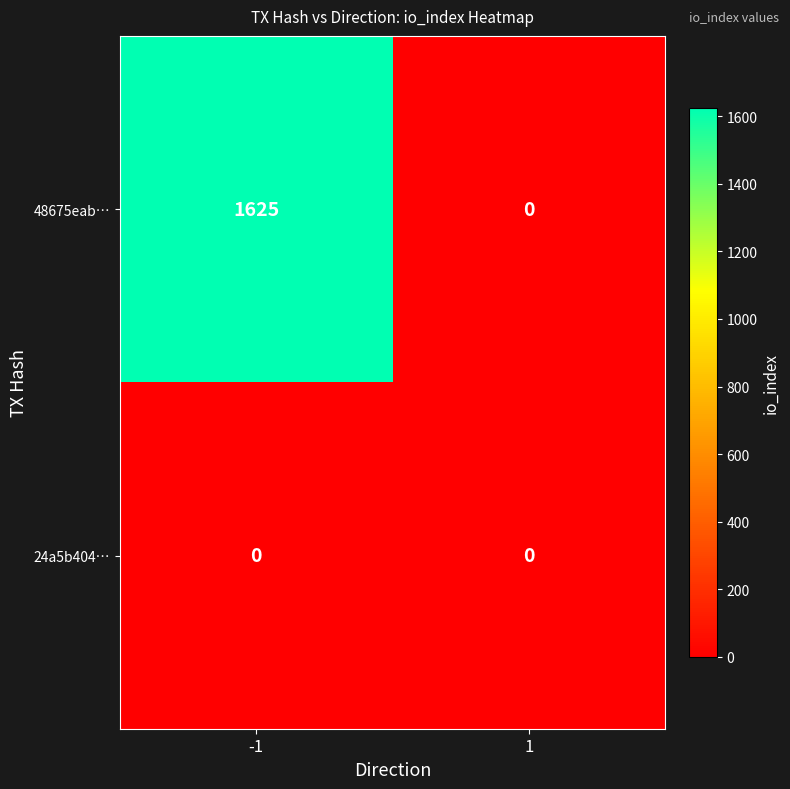

Reading left to right, extract all data points from this chart.

48675eab…: -1=1625	1=0
24a5b404…: -1=0	1=0